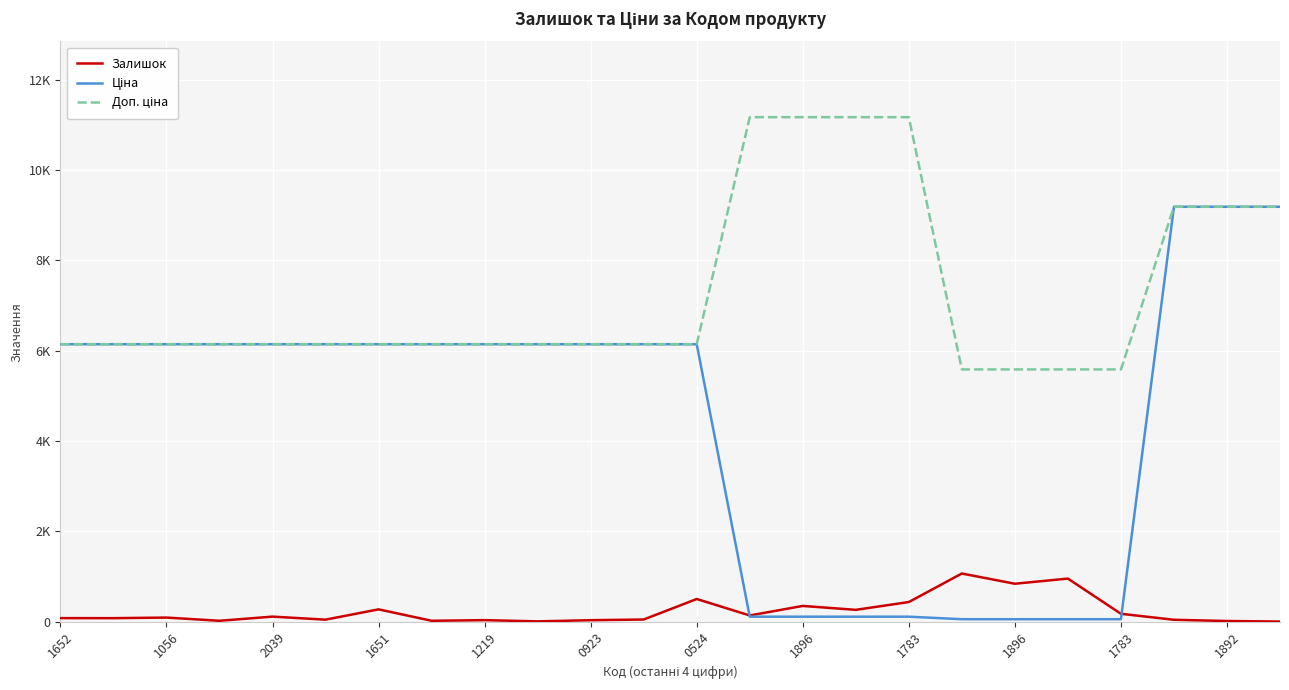

Which series ends up on top after the final intersection of Ціна and Залишок?

Ціна